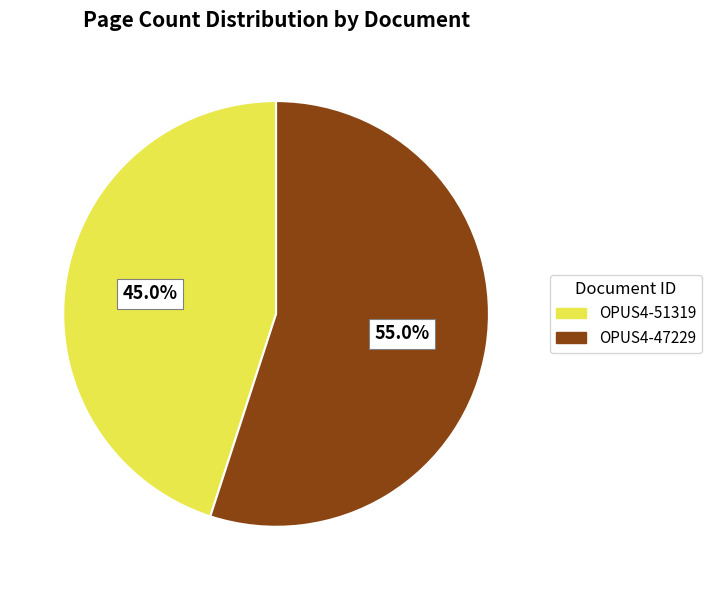

Which slice is the largest?

OPUS4-47229